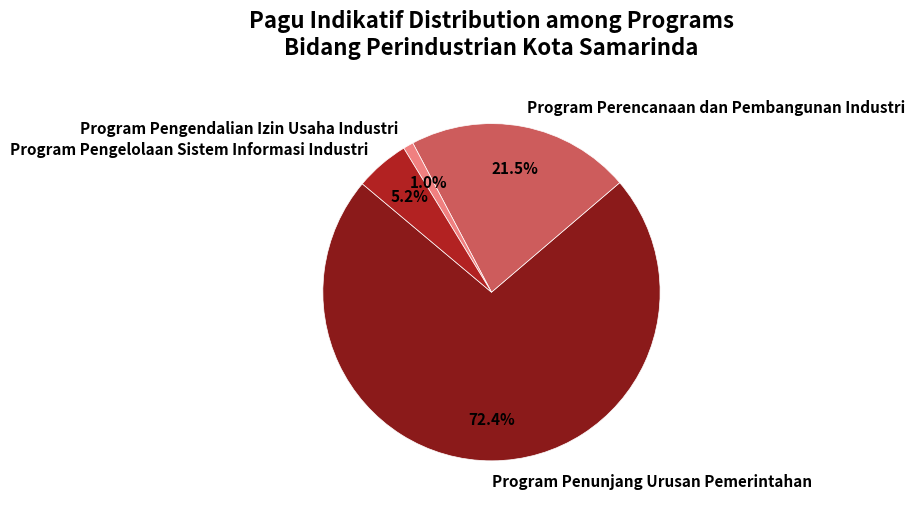

True or false: Program Penunjang Urusan Pemerintahan accounts for 86% of the total.

False